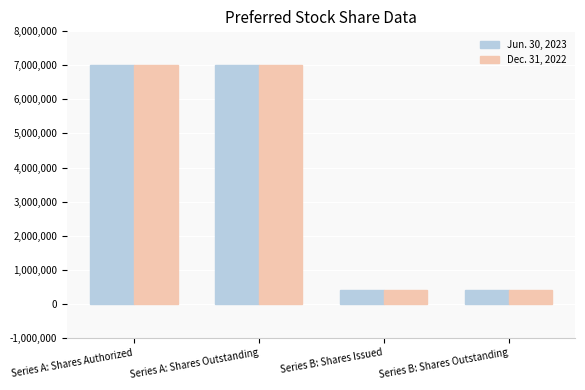

What is the greatest value displayed?

7000000